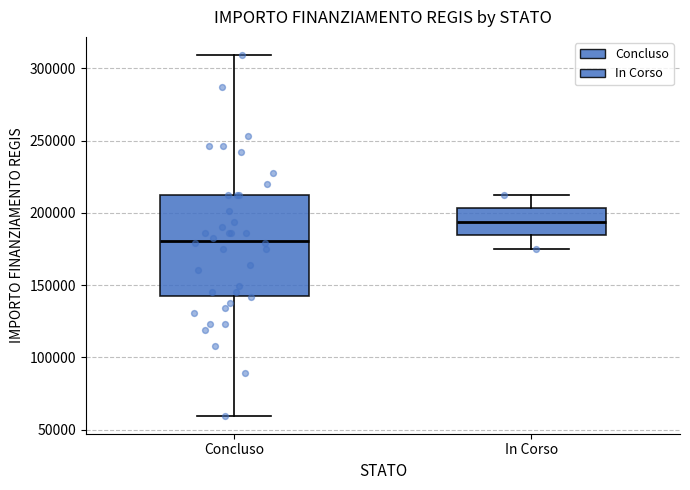

Reading left to right, read every box against the y-axis: the position of its median line, the range the box covers, and the ends of its whiskers. The values are not printed on the chart, so give them approximately, as read against the axis.

Concluso: median 180000, box 145000 to 210000, whiskers 60000 to 310000
In Corso: median 195000, box 185000 to 205000, whiskers 175000 to 210000